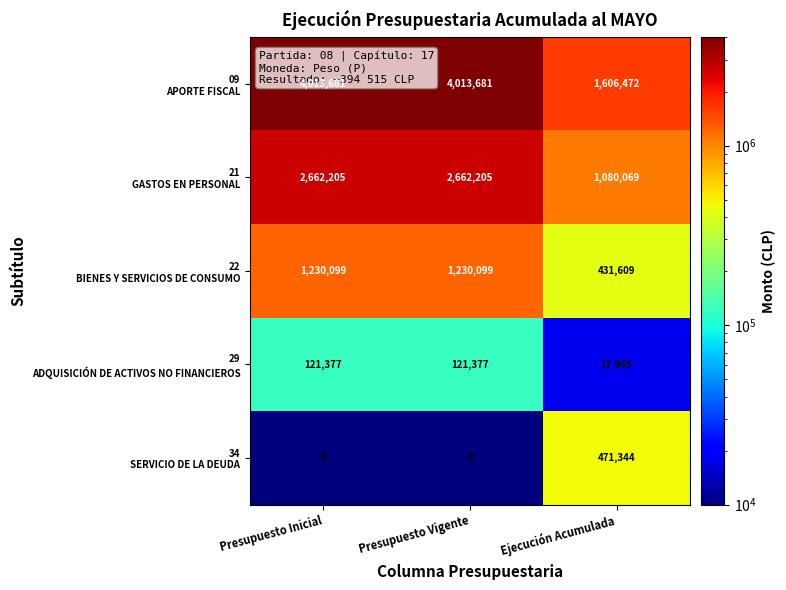

What is the total value across all series at Presupuesto Inicial?

8027362